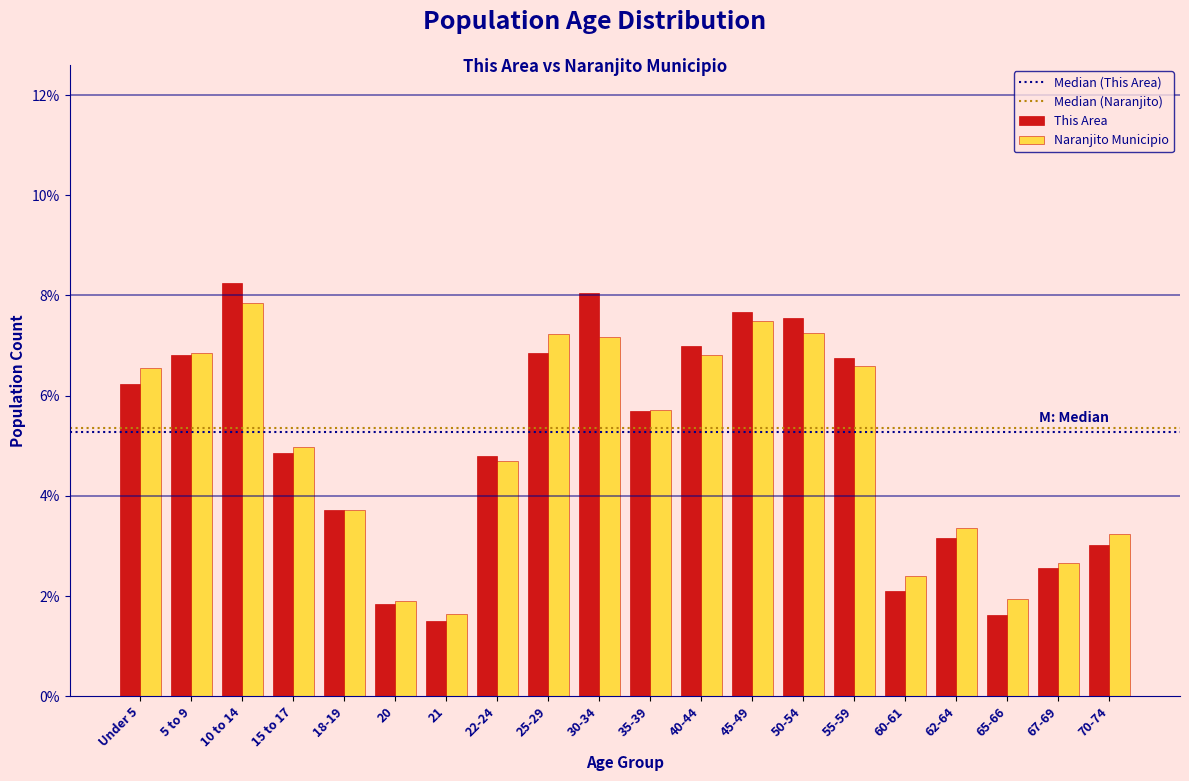

What is the difference between the maximum and minimum values in the Naranjito Municipio series?

6.2